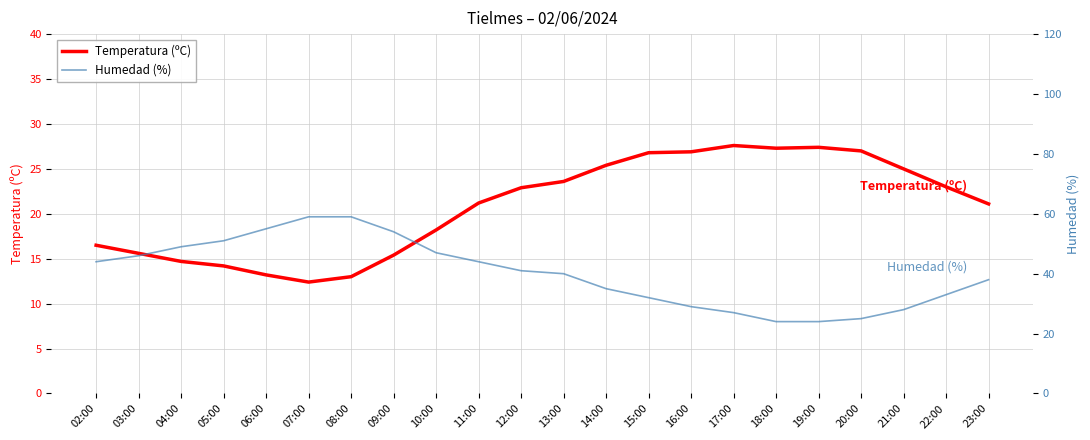

List the series in order of their peak value, highest first.

Humedad (%), Temperatura (ºC)